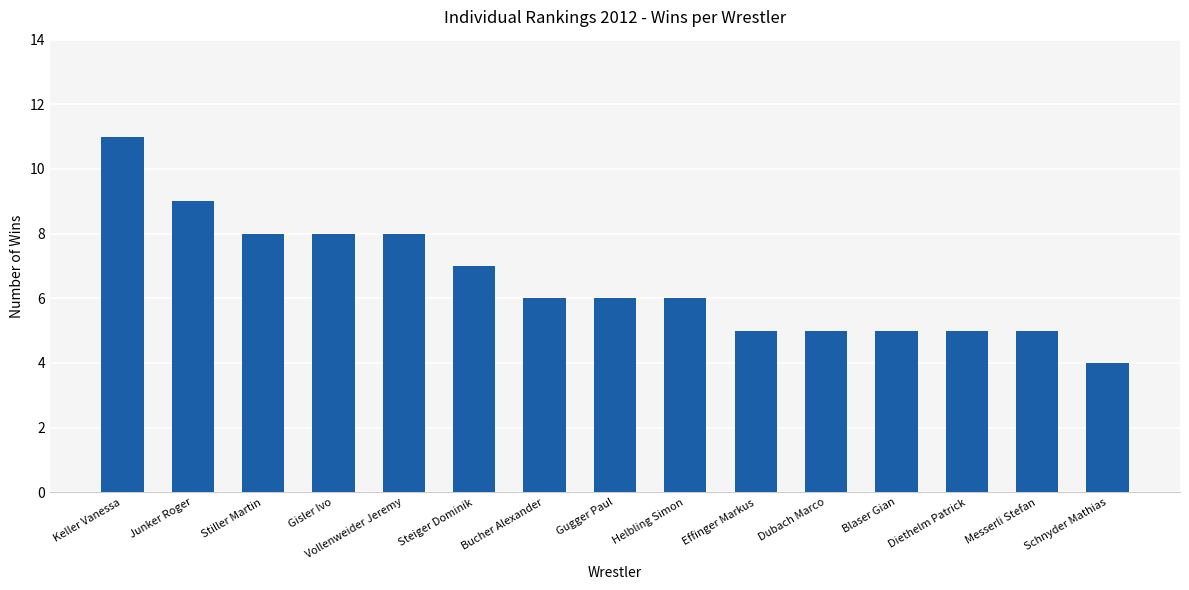

What is the value of the 1st bar from the left?

11